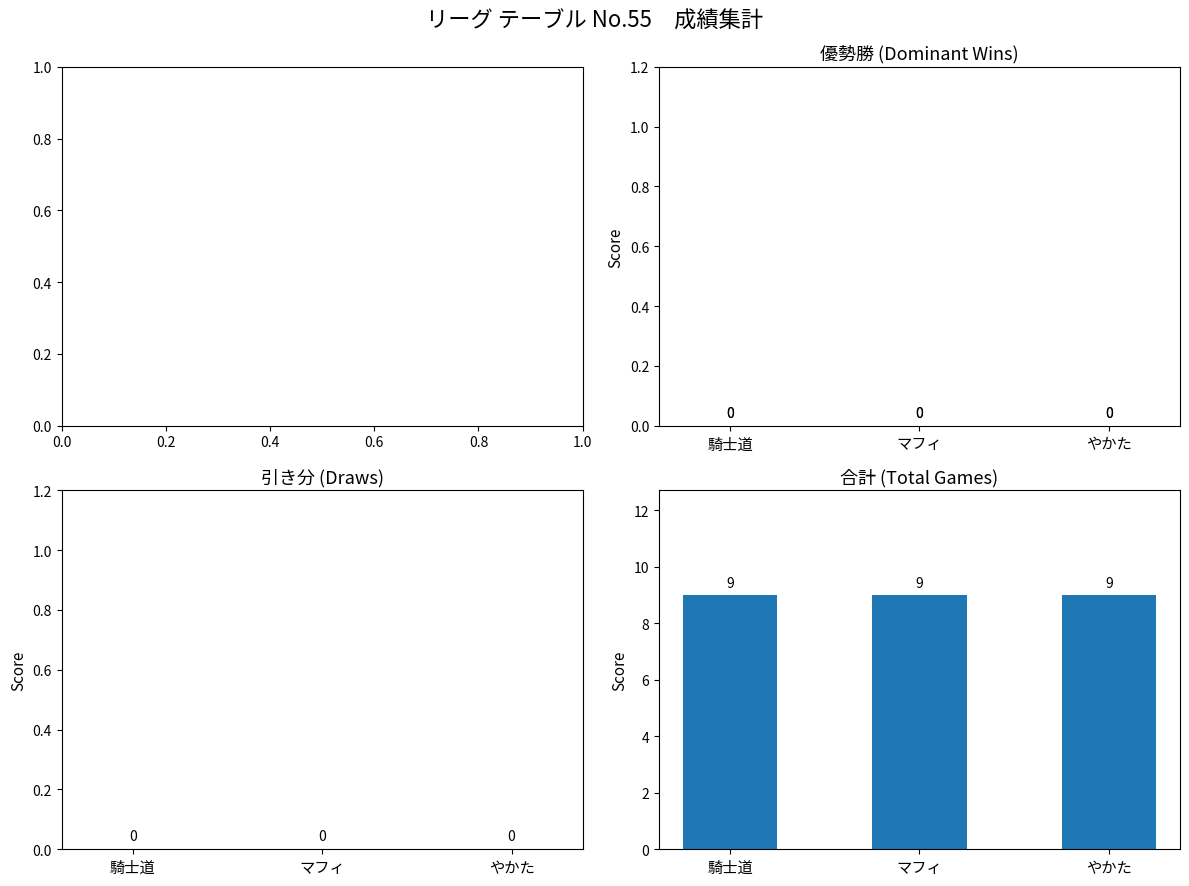

Is it true that 勝利 (Wins) equals 0 at 0.4?

True